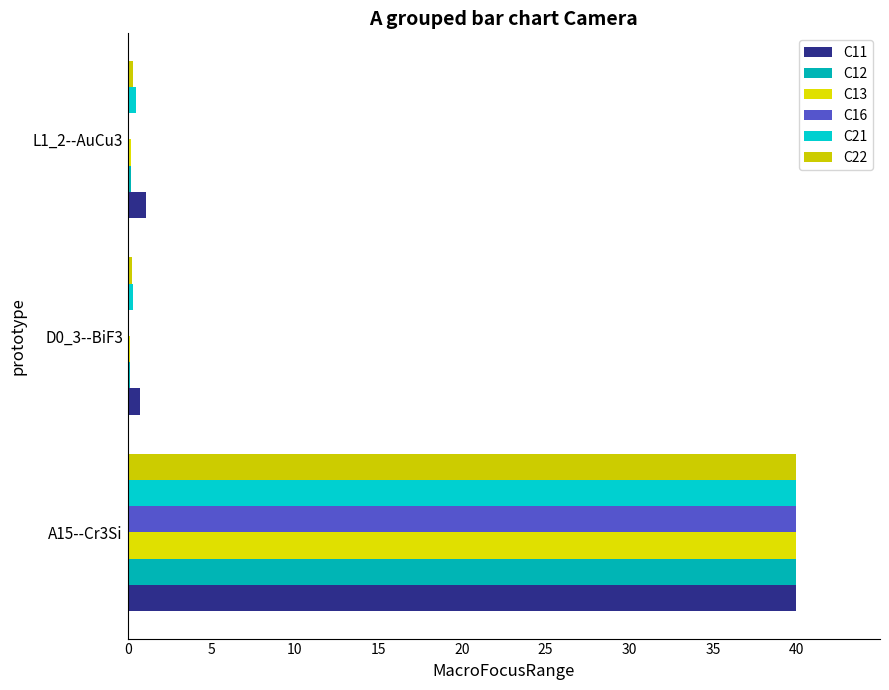

What is the maximum value for C16?

40.0